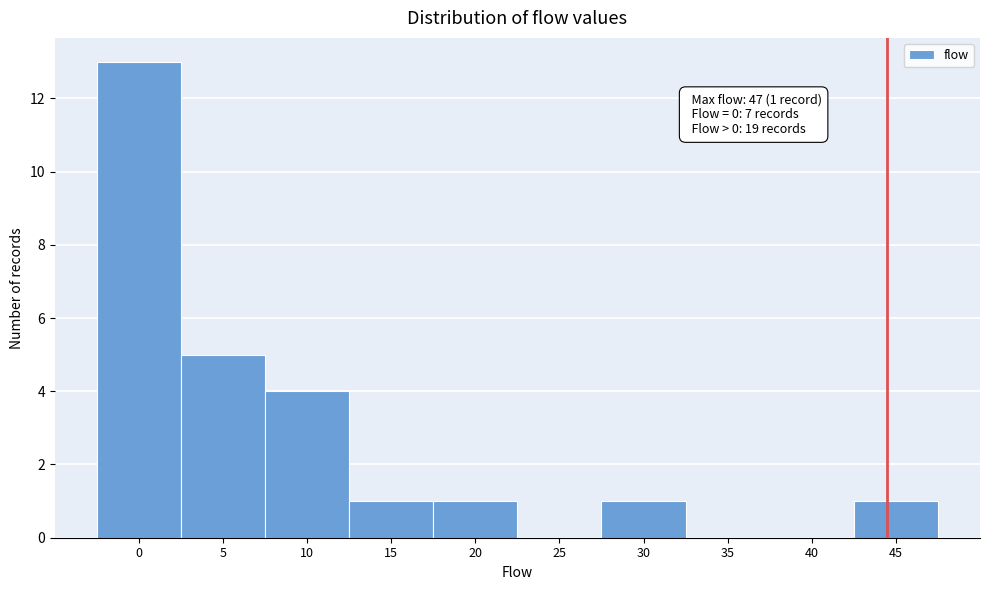

Reading left to right, transcribe all the data shown in this chart.

0=13	5=5	10=4	15=1	20=1	25=0	30=1	35=0	40=0	45=1